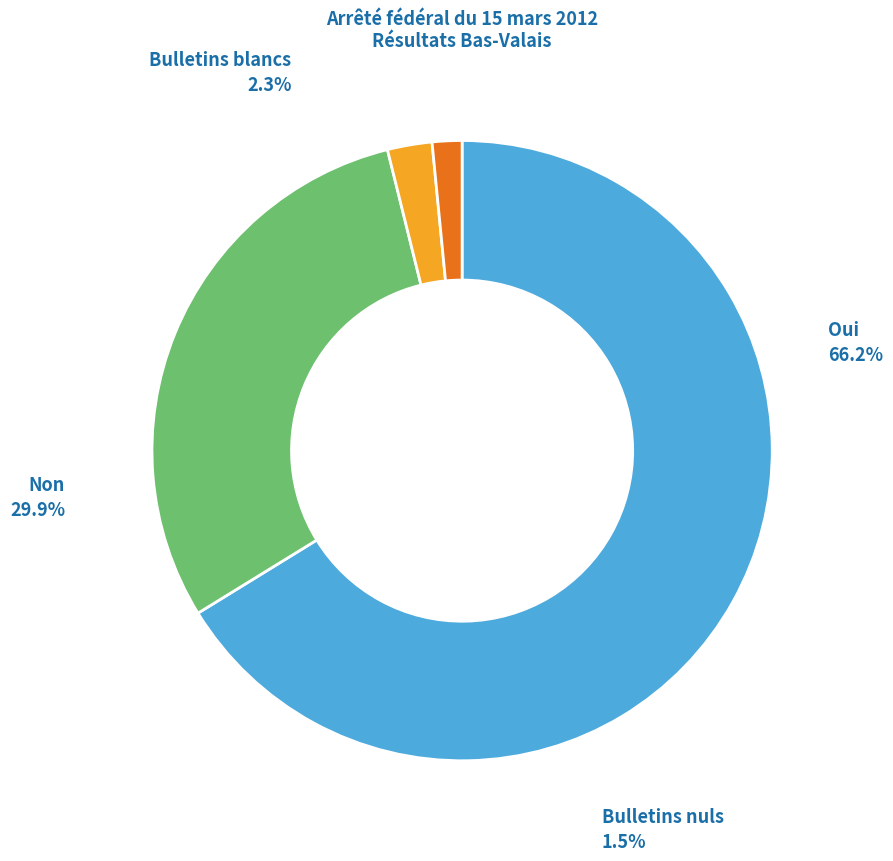

How many slices are in this pie chart?

4